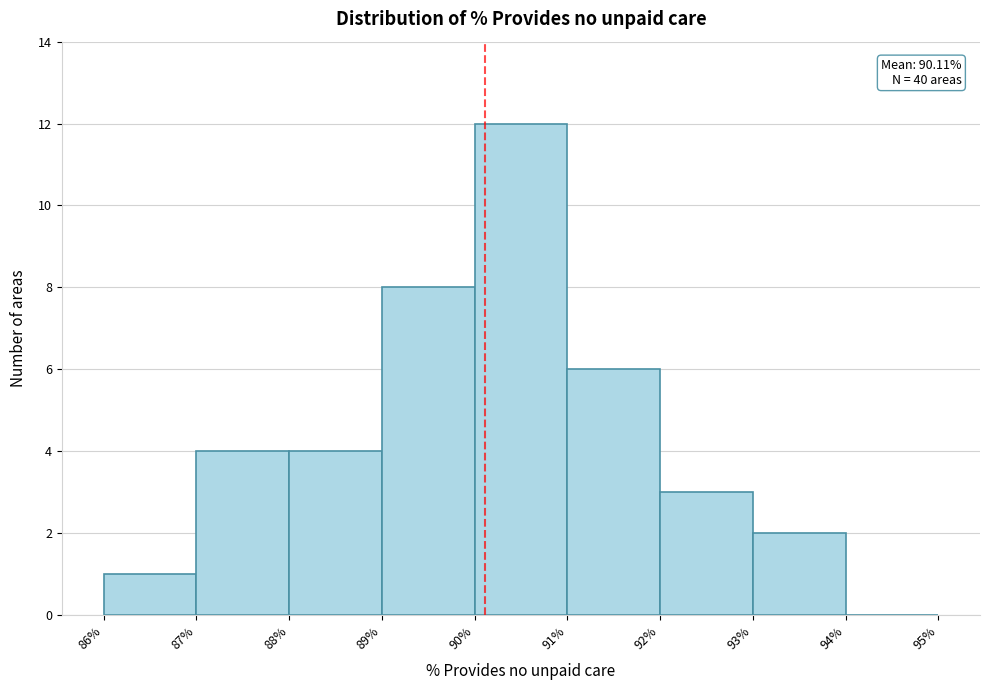

Over which range of the x-axis is the bar tallest?

90% to 91%